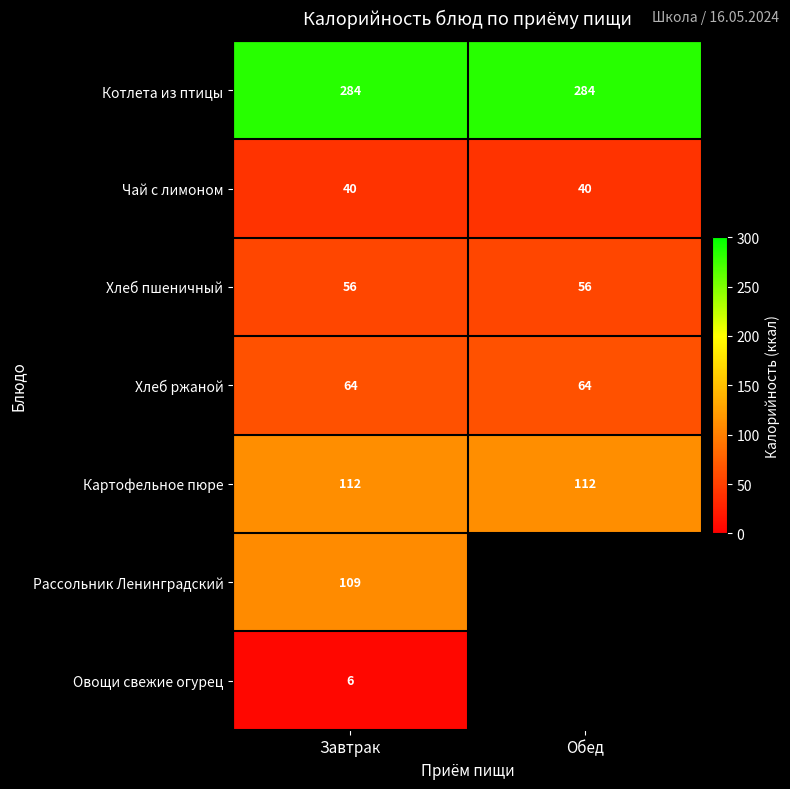

Which has a higher value, Завтрак or Обед?

Завтрак